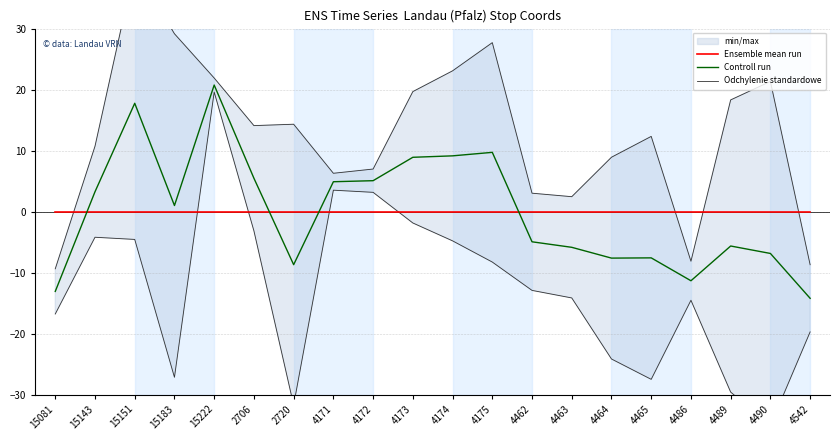

How many intersections are there between Controll run and Ensemble mean run?

4